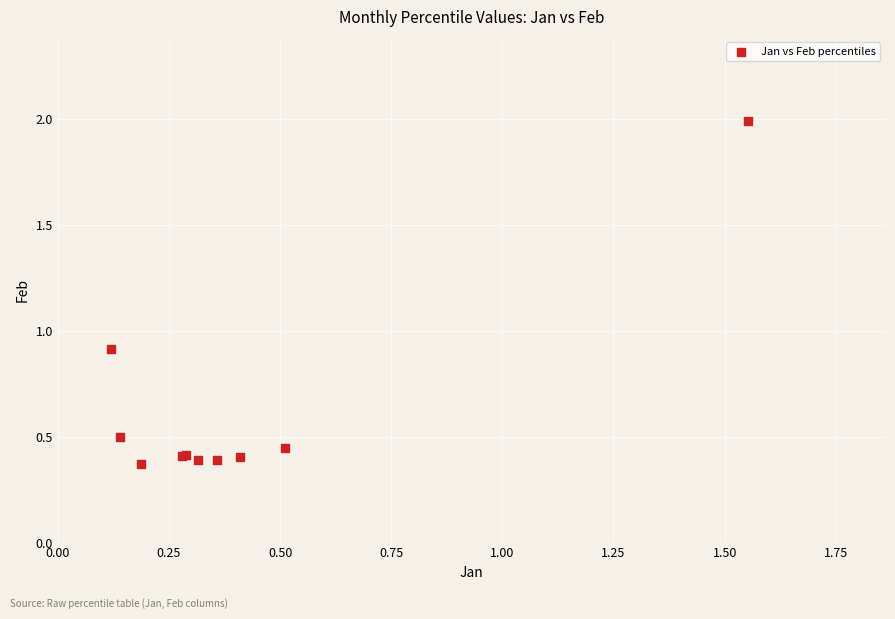

What Y value in the scatter plot is closest to 1?

0.9